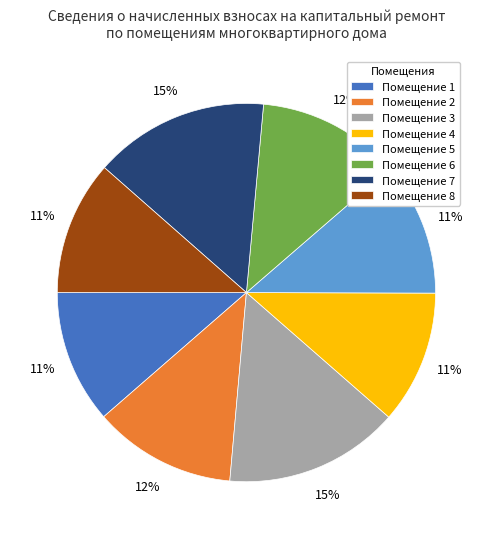

How many segments does this pie chart have?

8